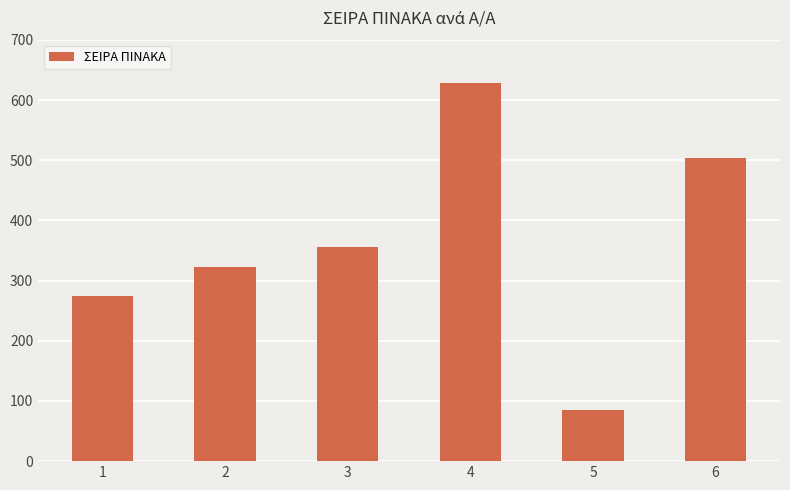

What is the greatest value displayed?

629